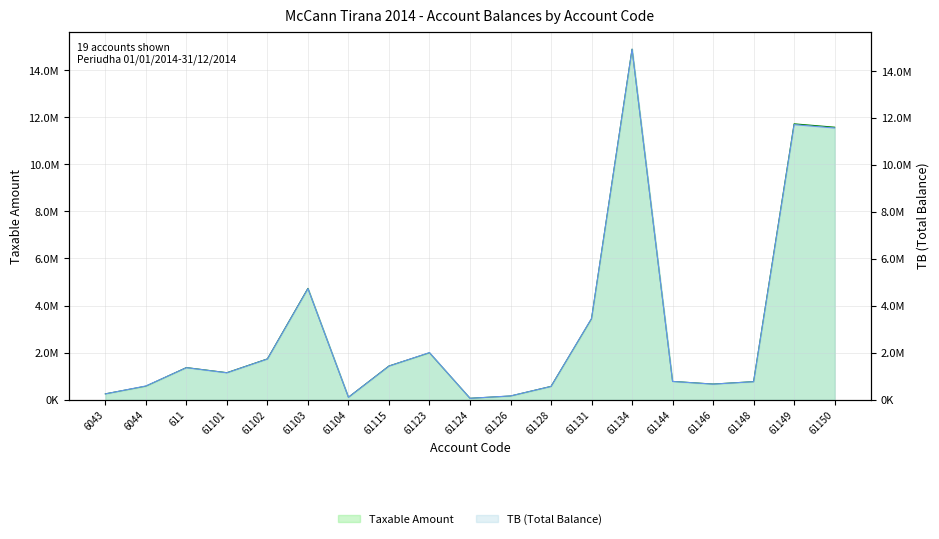

What position from the right is 611?

17